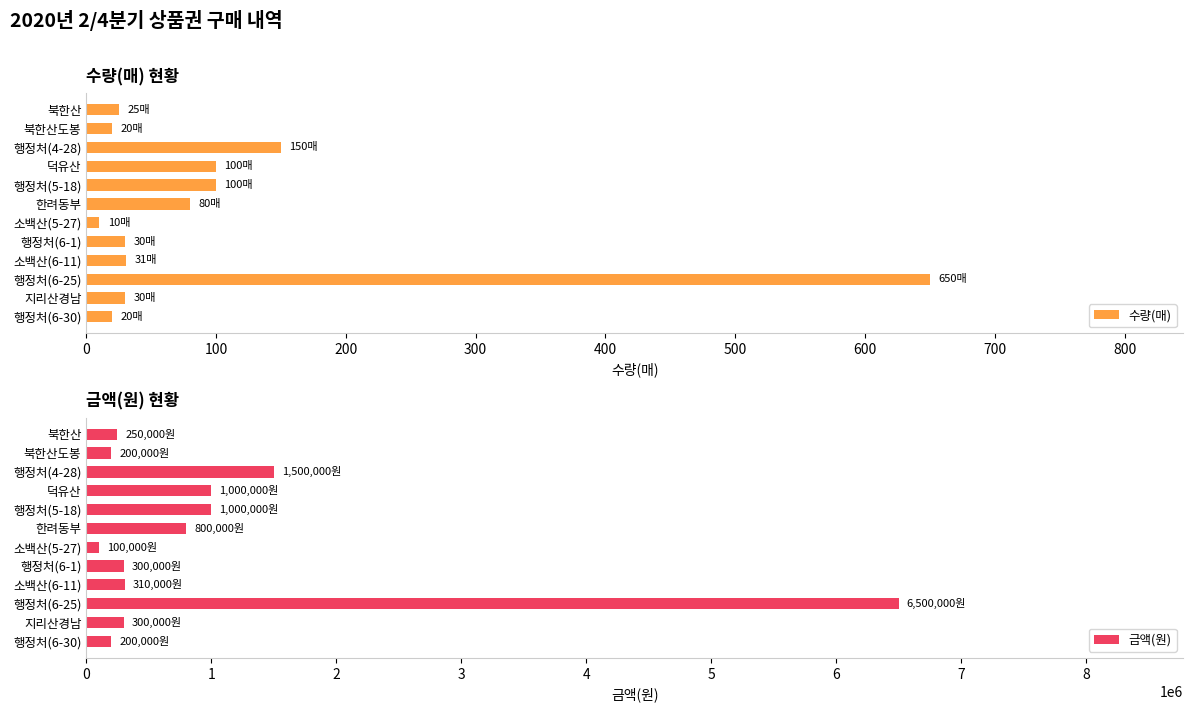

Which series has the largest range (max minus min)?

금액(원)